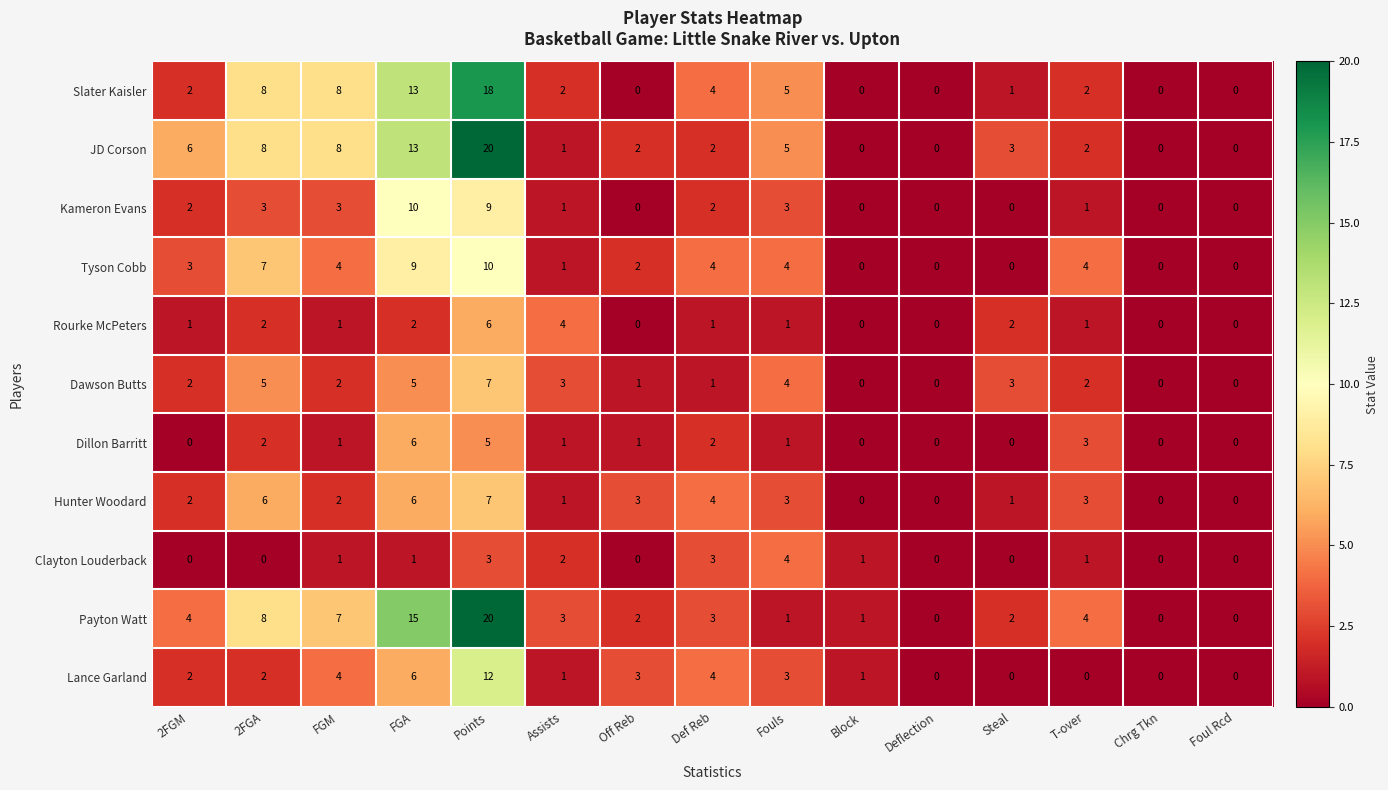

How many series are shown in this chart?

11